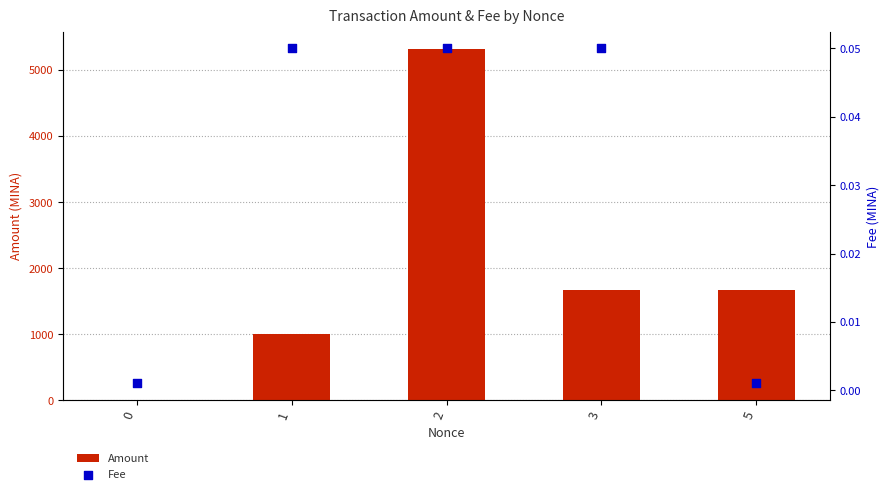

At which category is the sum across all series the highest?

2